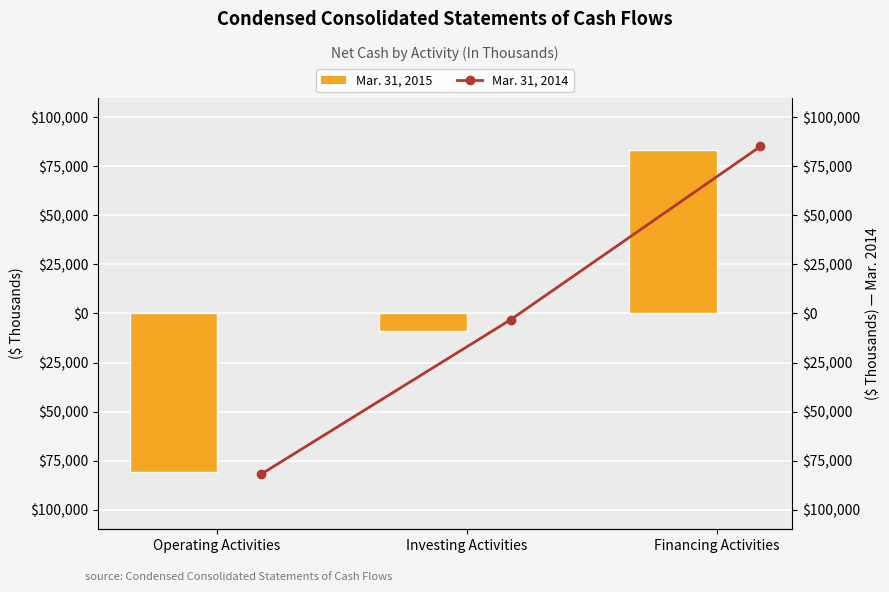

Count the number of data series in this chart.

2